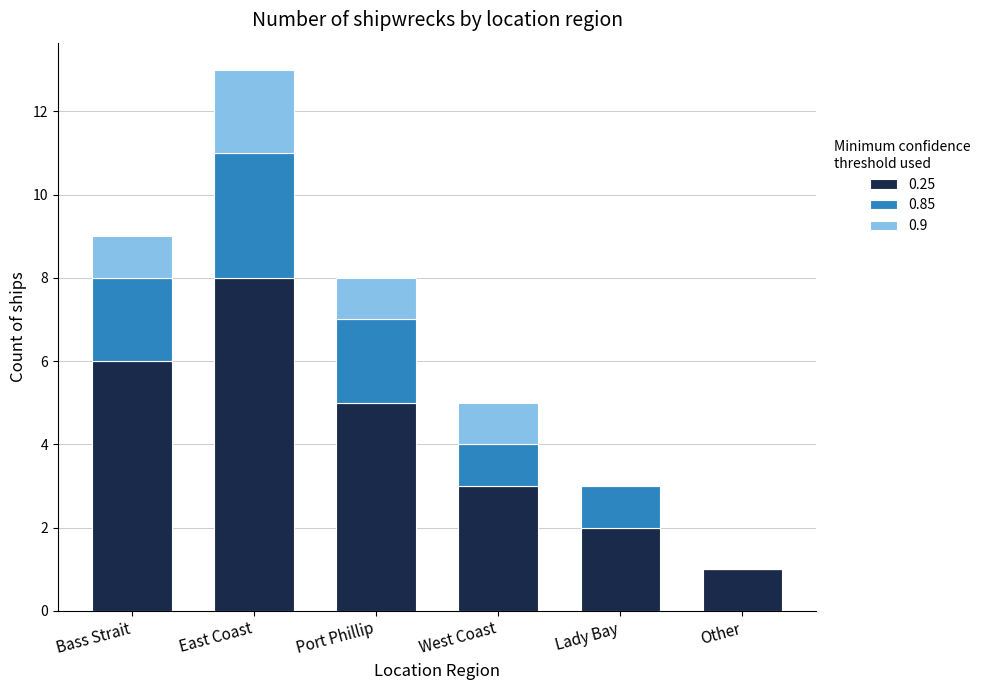

The 0.25 series shows 6 at Bass Strait. True or false?

True